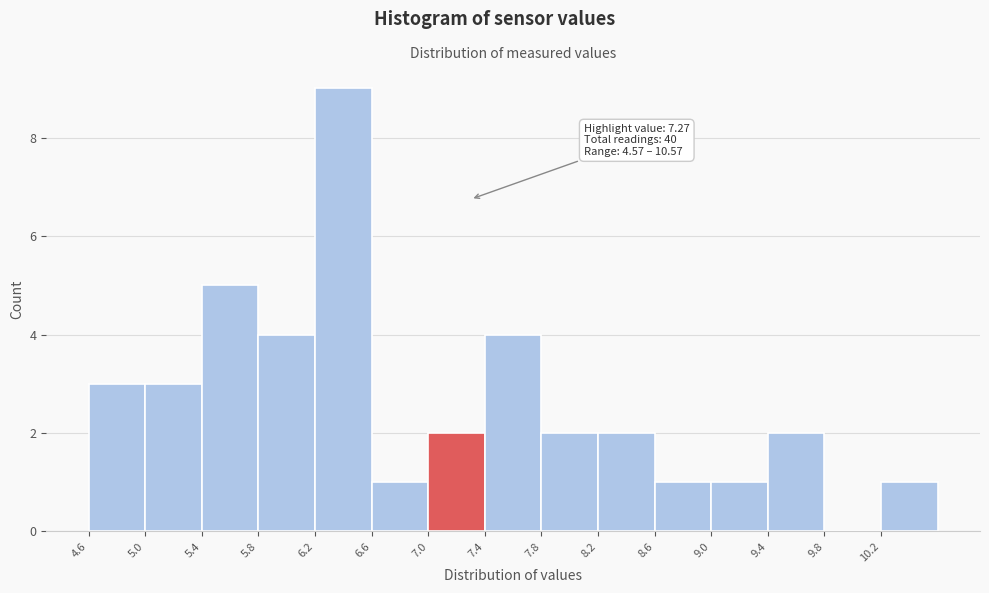

Which range on the x-axis has the tallest bar?

6.17 to 6.57